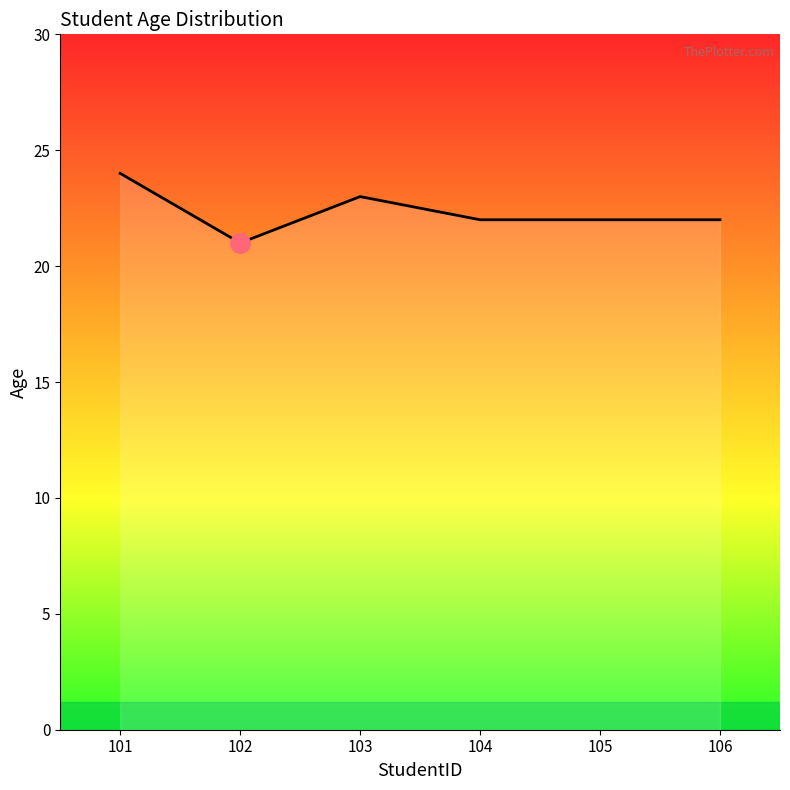

How many lines are shown in the chart?

1